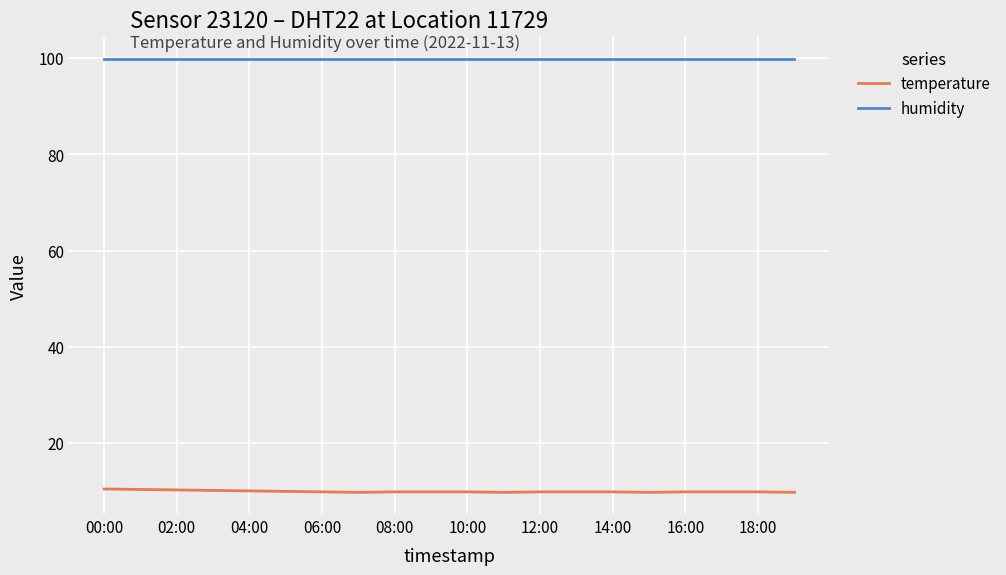

Which series has the largest range (max minus min)?

temperature